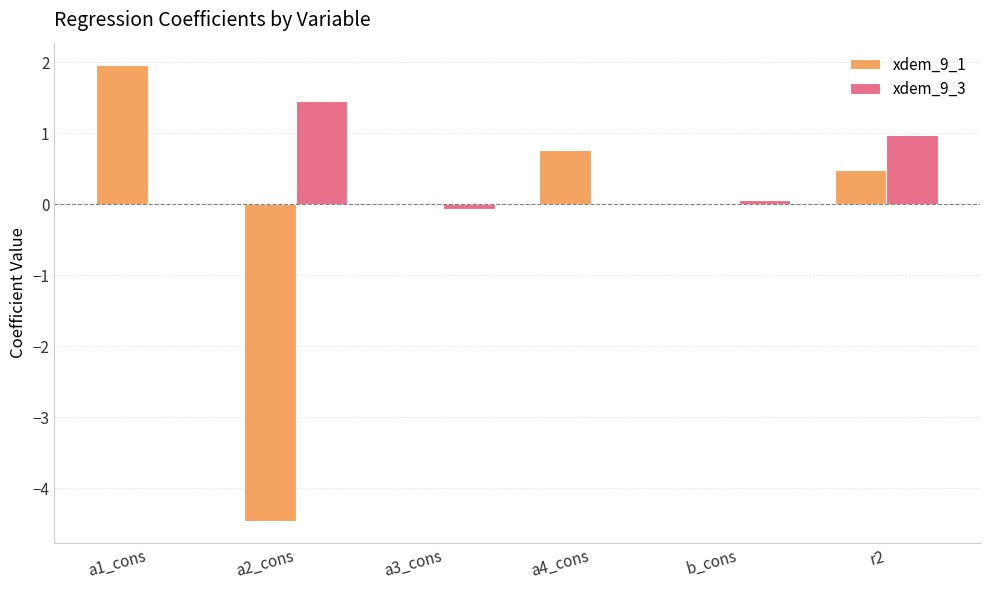

Which series changed the most between a1_cons and a4_cons?

xdem_9_1